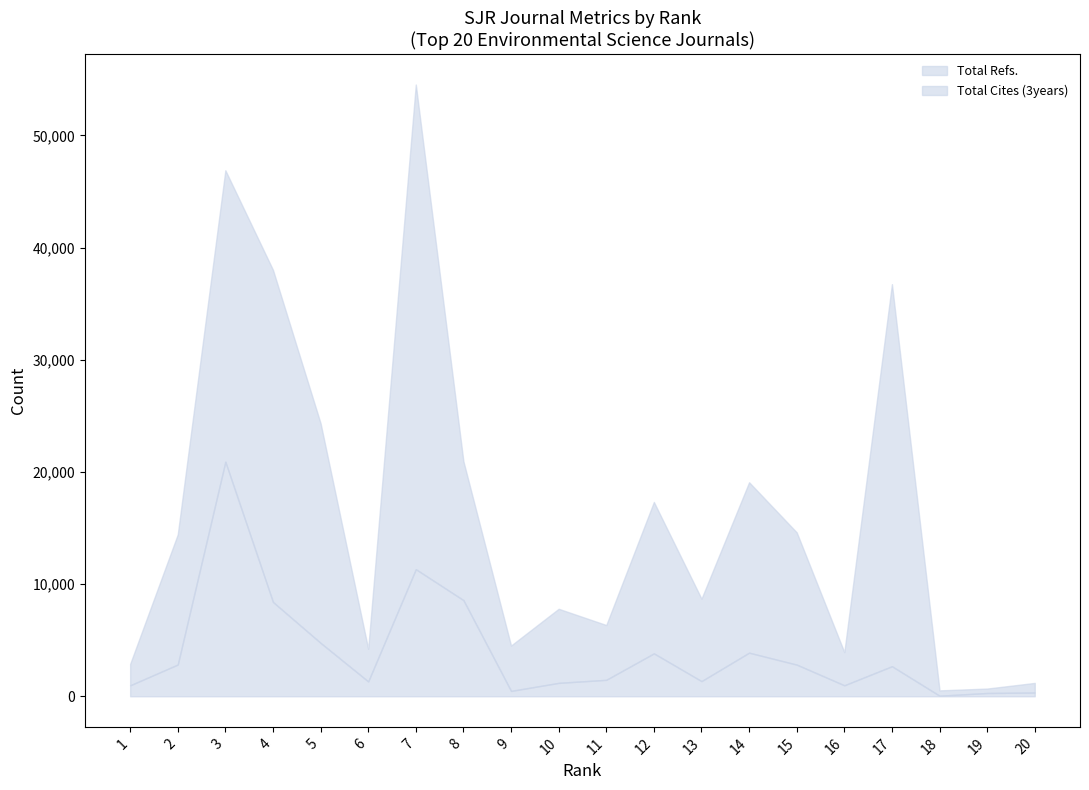

What is the minimum value for Total Cites (3years)?

49